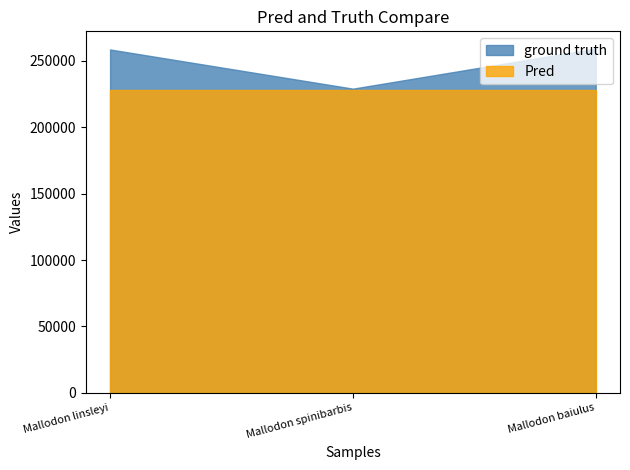

List the series in order of their peak value, lowest first.

Pred, ground truth